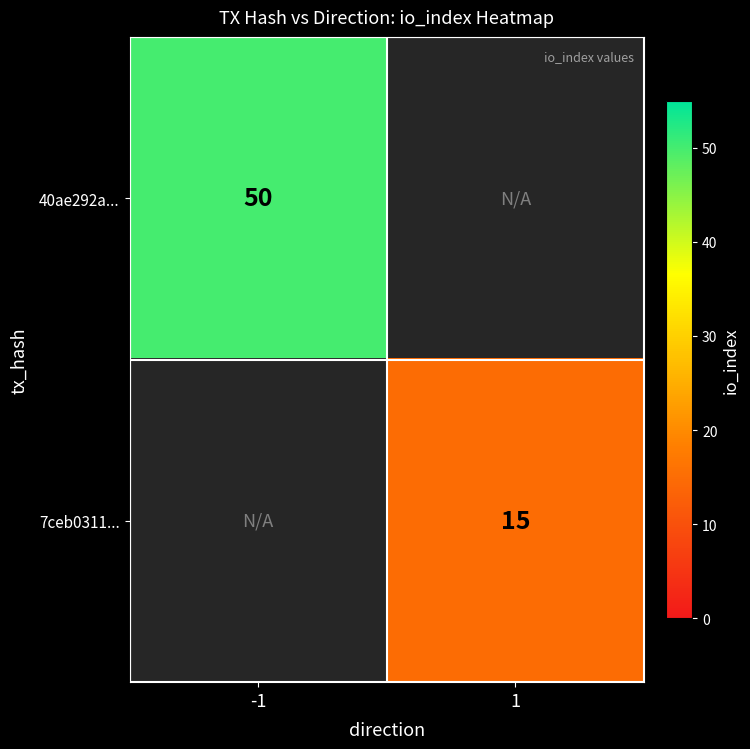

At how many categories does at least one series exceed 47?

1